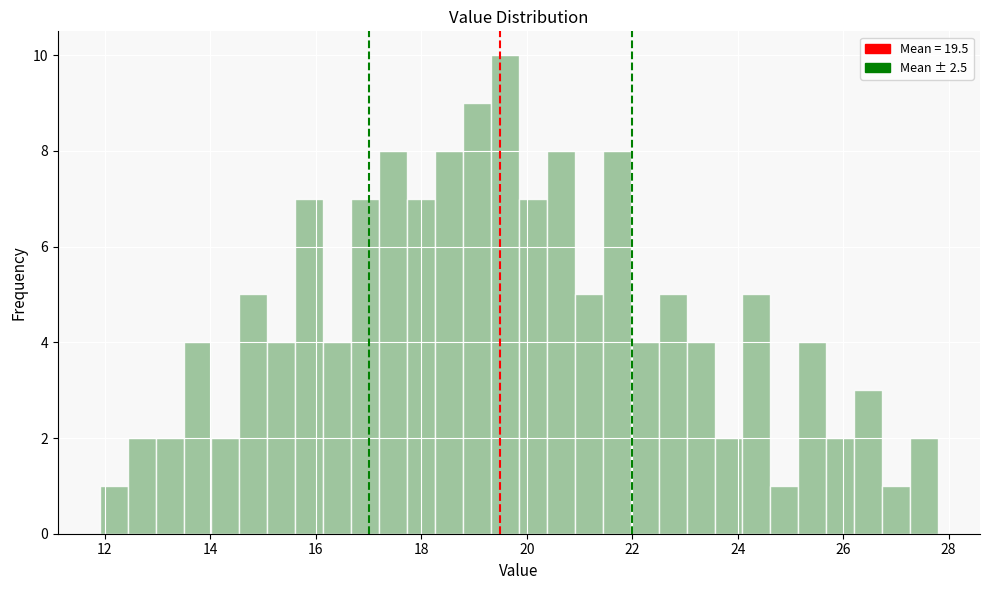

Around what value on the x-axis is the tallest bar? Give the approximate position of its centre, as read against the axis.

19.6